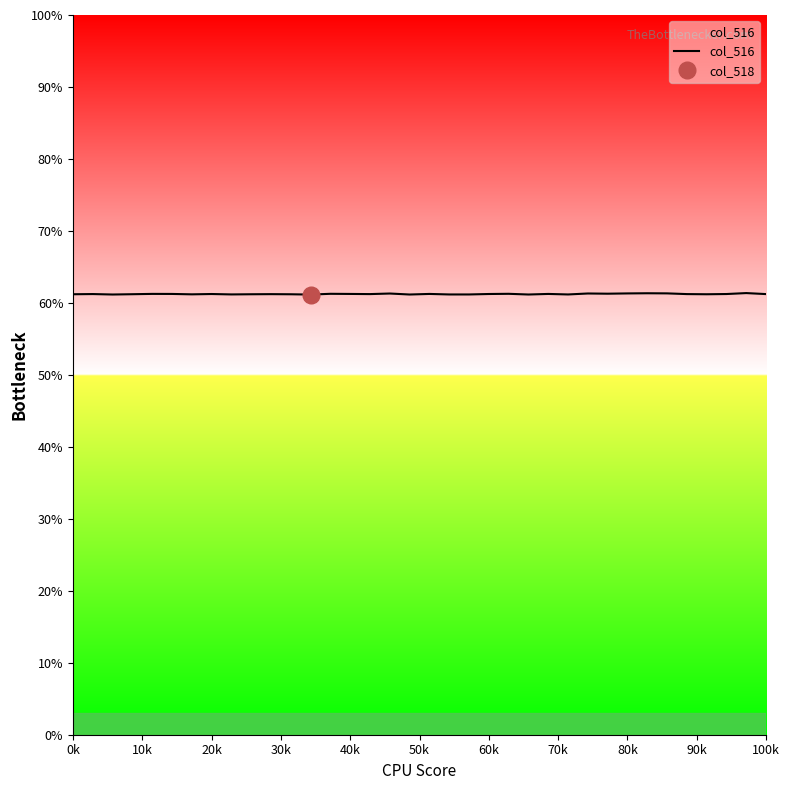

Reading left to right, list all the values displayed in this chart.

61.2	61.2	61.2	61.2	61.2	61.2	61.2	61.2	61.2	61.2	61.2	61.2	61.2	61.3	61.2	61.2	61.3	61.2	61.2	61.2	61.2	61.2	61.3	61.2	61.2	61.2	61.3	61.3	61.3	61.3	61.3	61.2	61.2	61.2	61.4	61.2